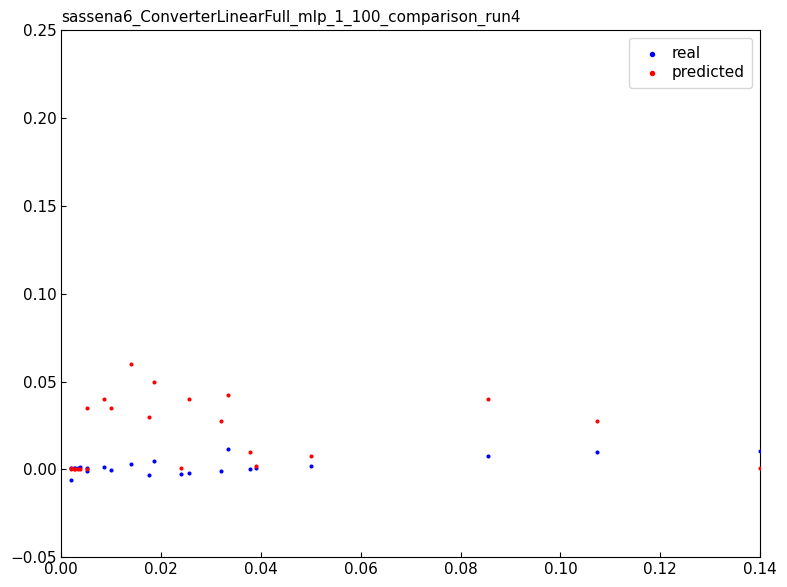

What are all the series names shown in the legend?

real, predicted